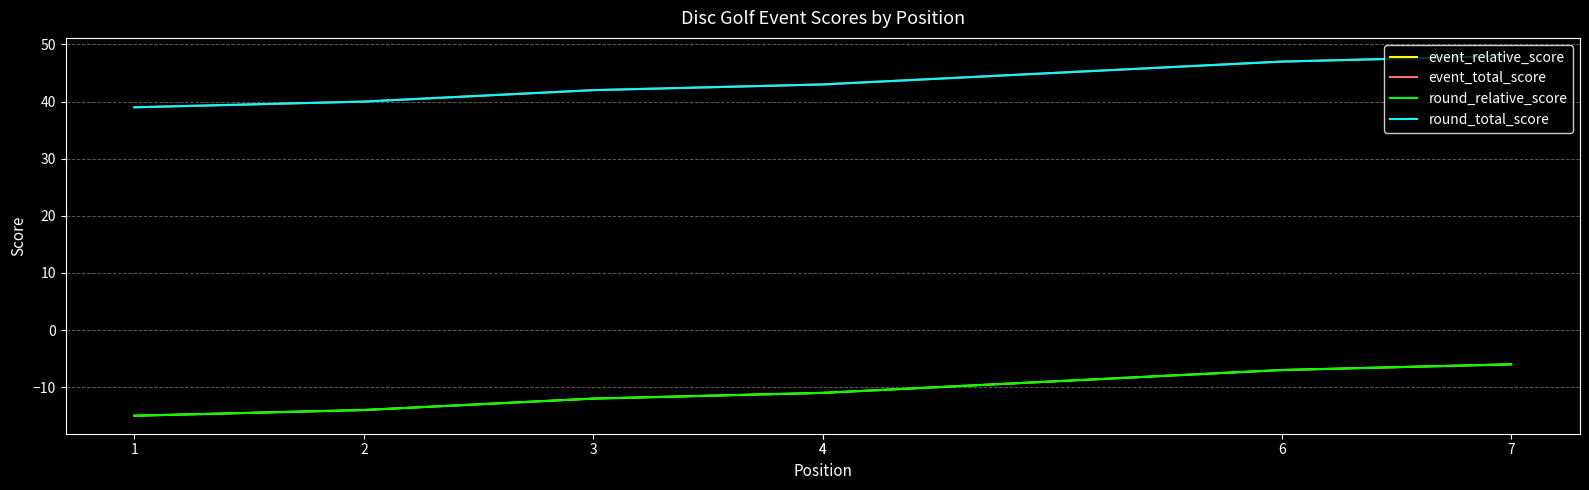

Where is round_total_score nearest to the value 43?

4